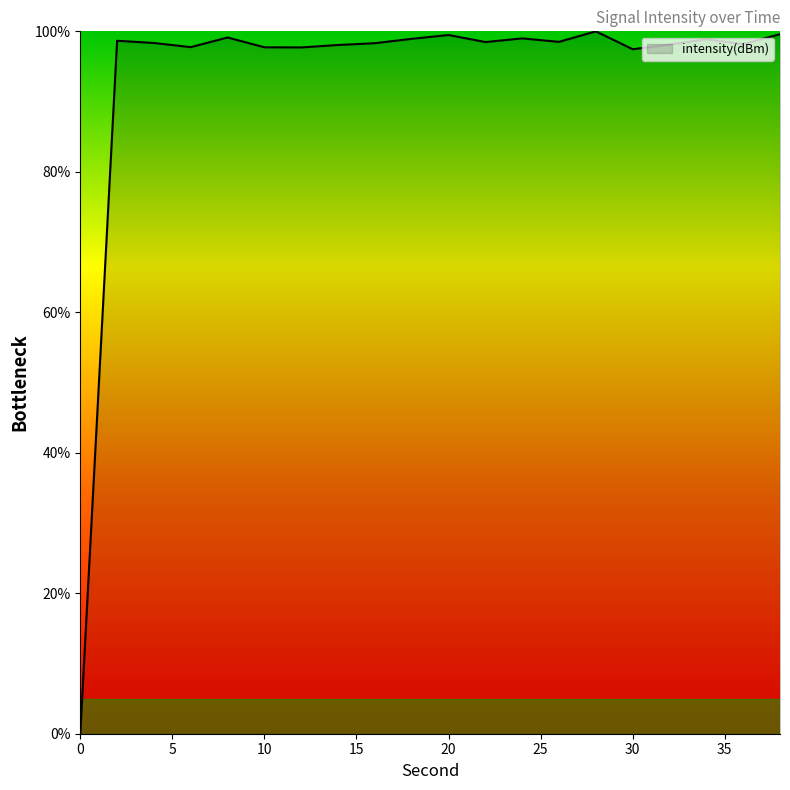

What is the greatest value displayed?

100.0